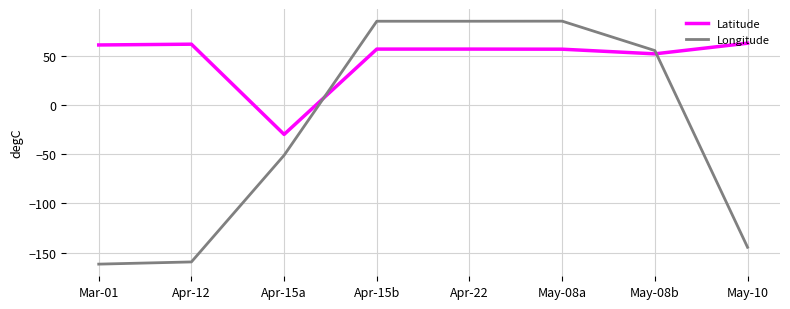

What is the difference between the maximum and second lowest values in the Longitude series?

244.5